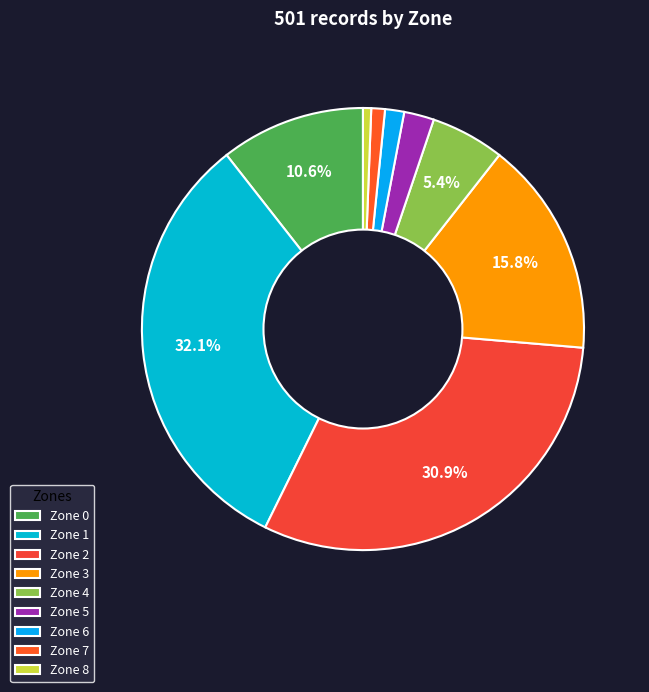

To the nearest percent, what is the difference between the largest and smallest slice percentages?

32%